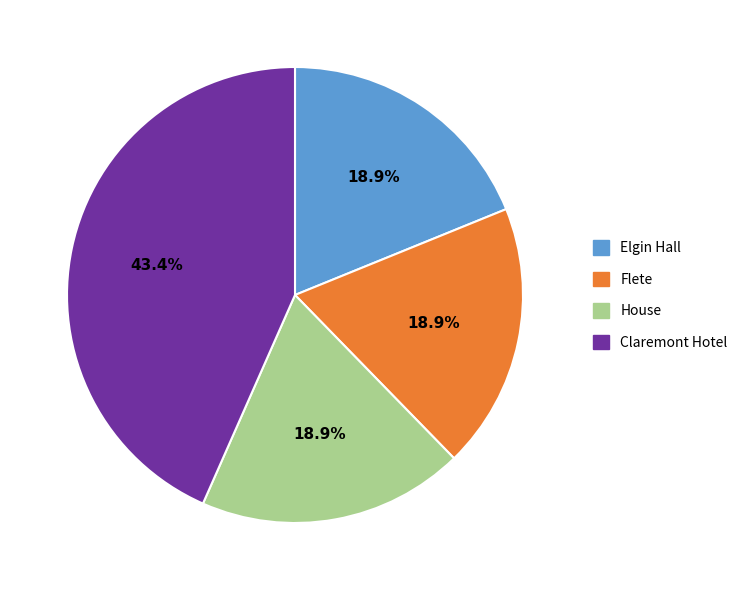

Which category has the biggest portion of the pie?

Claremont Hotel